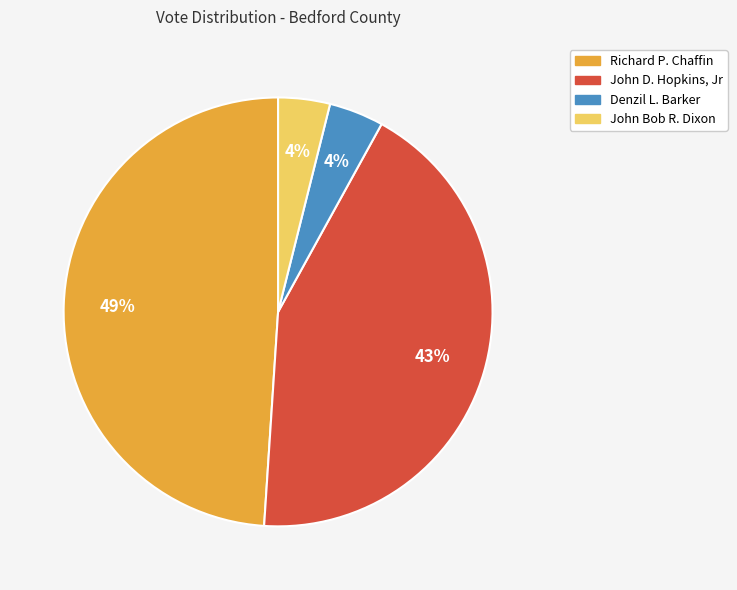

Count the number of slices in the pie.

4